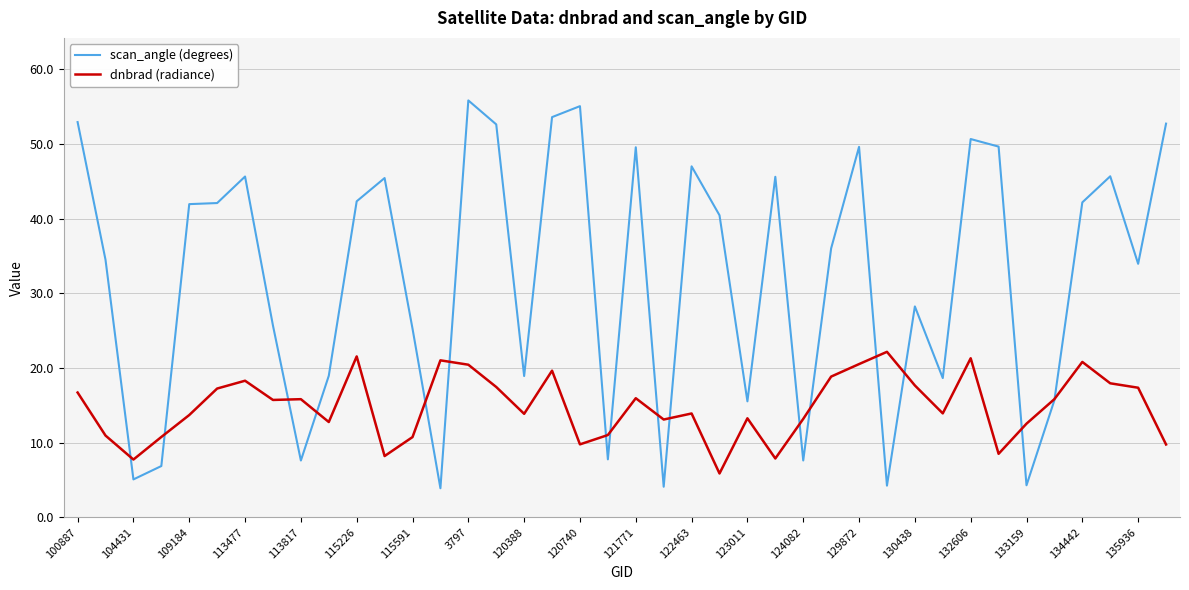

How many values in the dnbrad (radiance) series exceed 15?

20